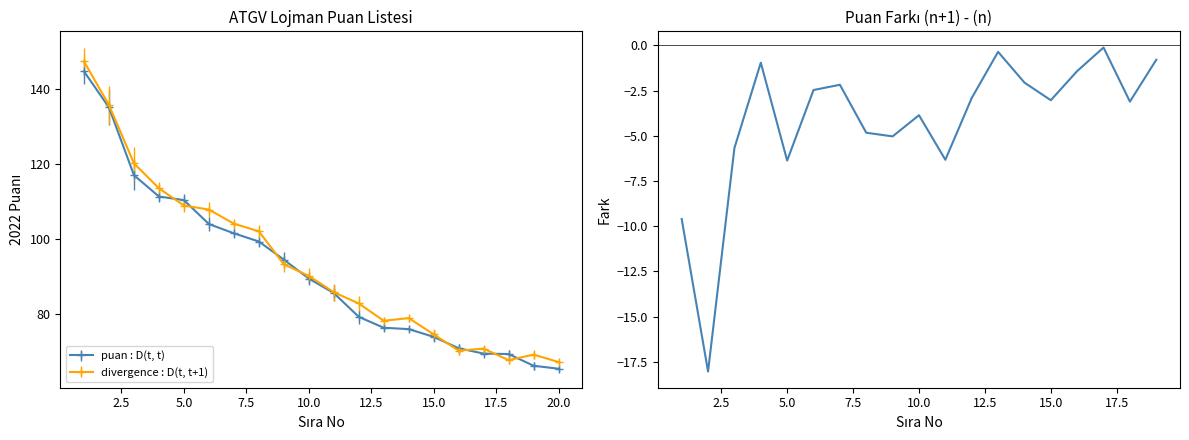

True or false: the data has more than 0 interior local peaks.

True